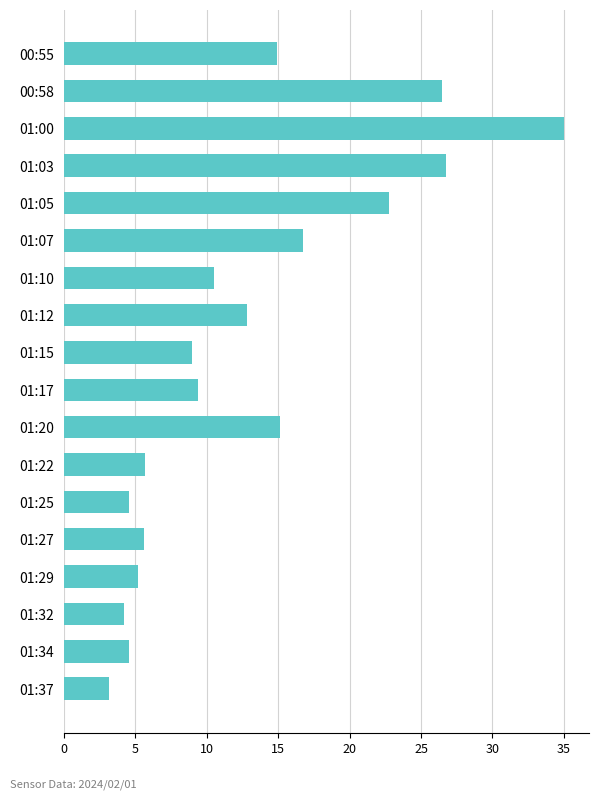

Is it true that the value at 00:58 is 26.4?

True